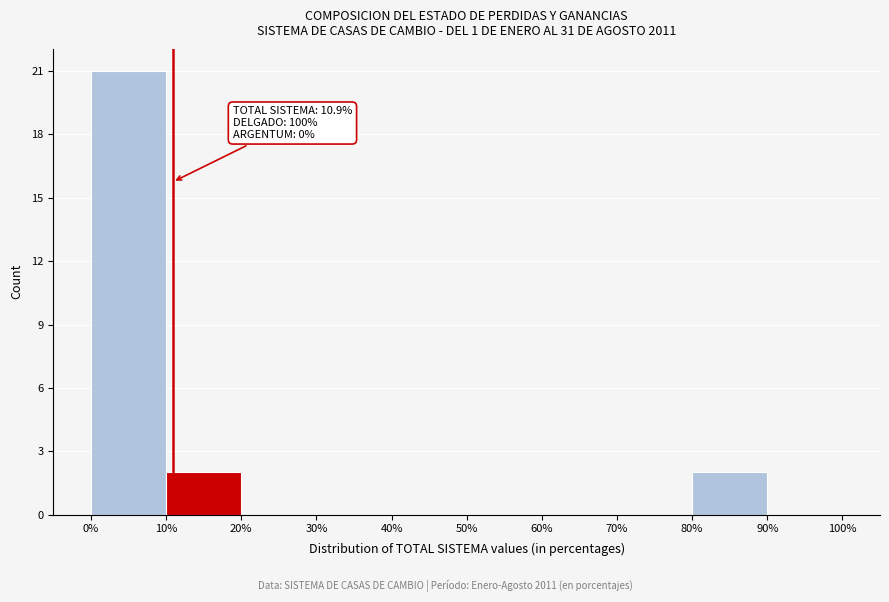

Over which range of the x-axis is the bar tallest?

0% to 10%